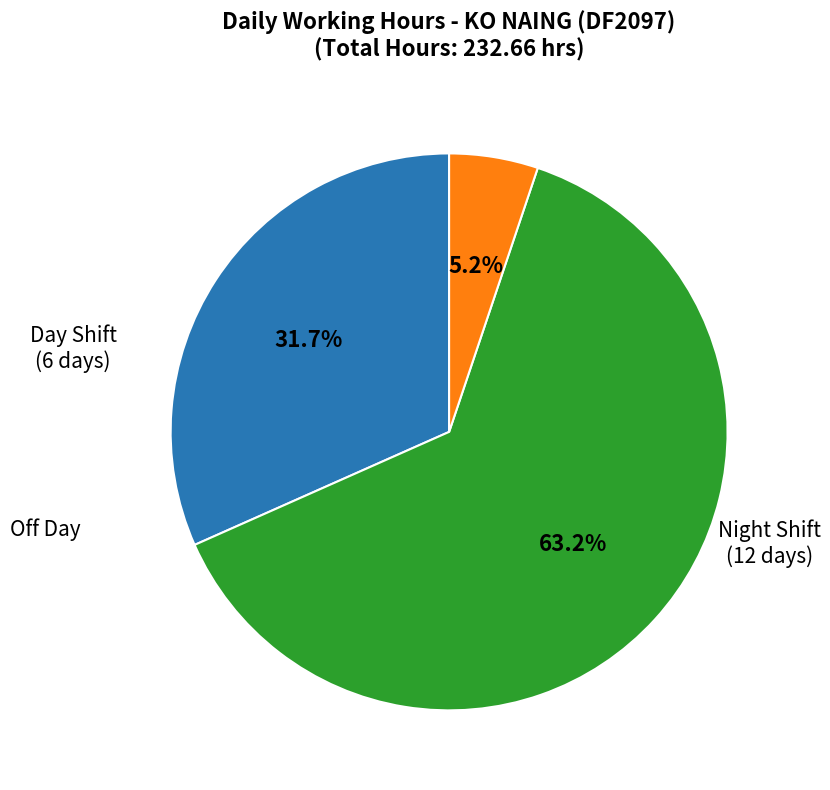

Does any single category account for the majority?

Yes